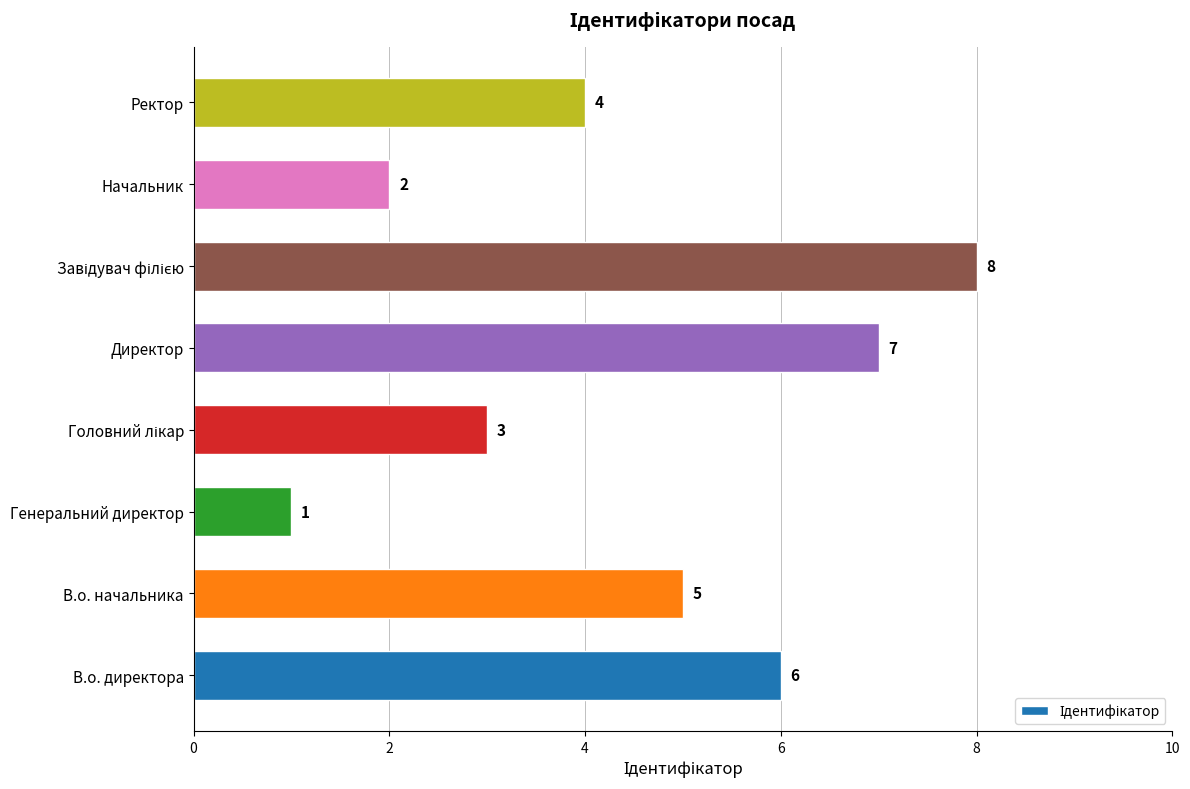

Are the bars horizontal?

Yes